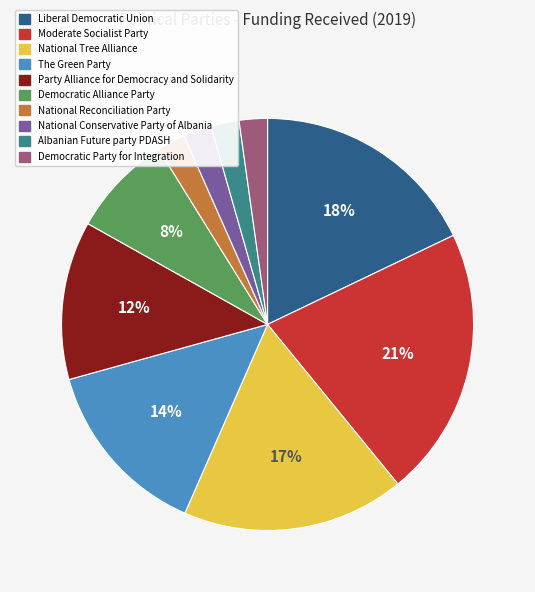

Does any single category account for the majority?

No